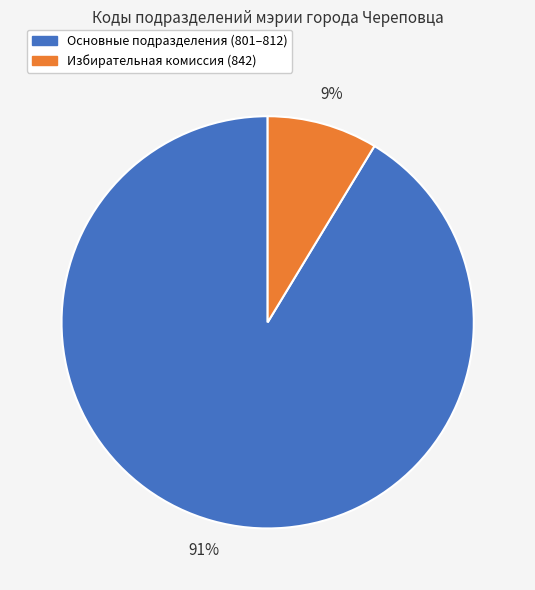

How many slices are in this pie chart?

2